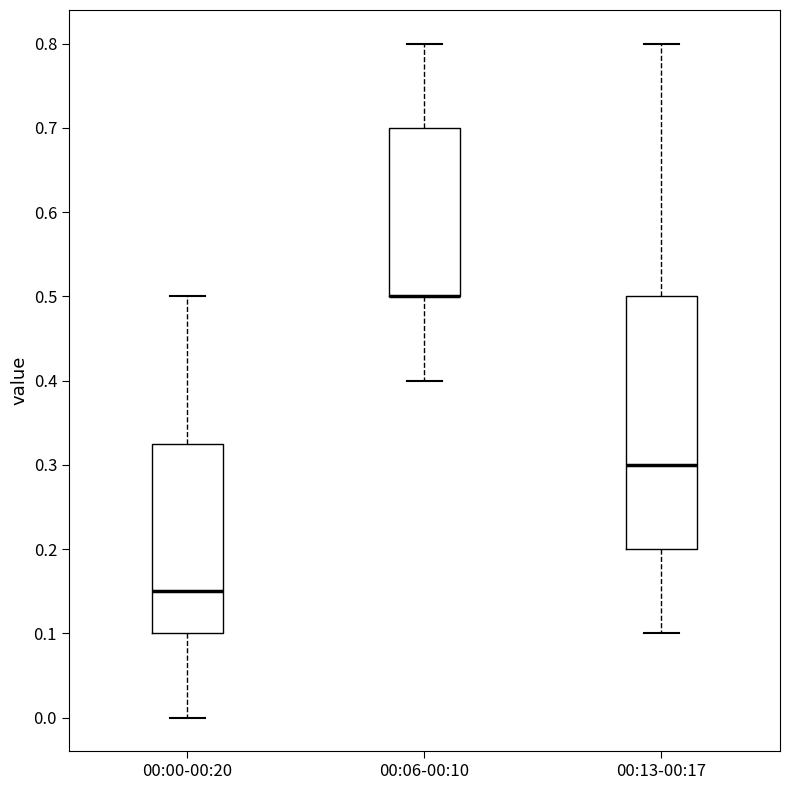

Where does the upper whisker of the box for 00:13-00:17 end on the y-axis? The values are not printed on the chart, so give them approximately, as read against the axis.

0.80